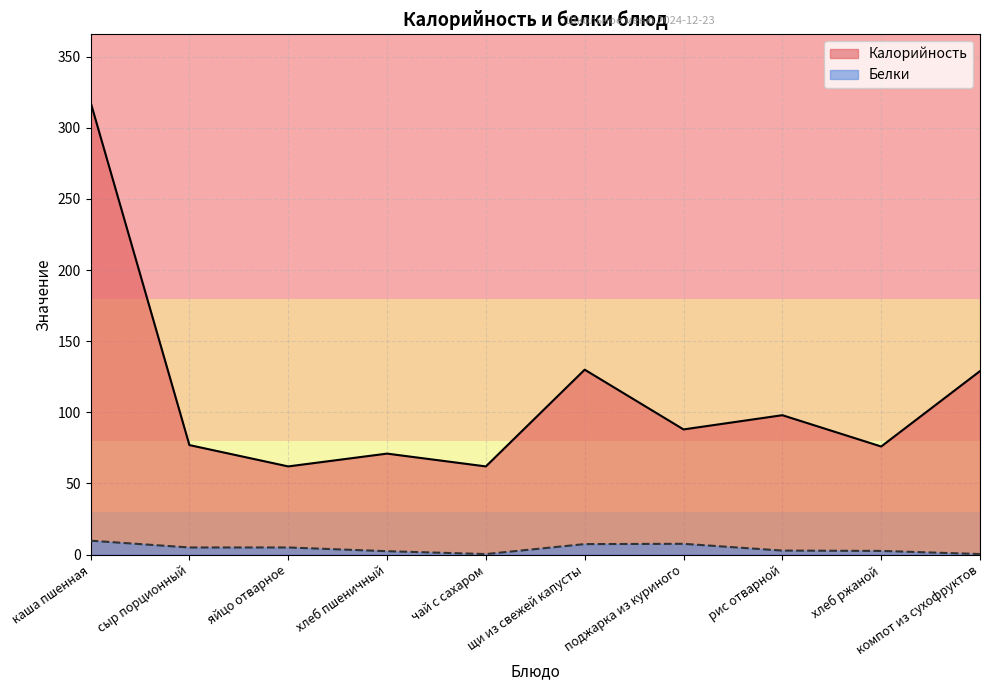

Reading right to left, list all the values displayed in this chart.

Калорийность: компот из сухофруктов=129.0	хлеб ржаной=76.0	рис отварной=98.0	поджарка из куриного=88.0	щи из свежей капусты=130.0	чай с сахаром=62.0	хлеб пшеничный=71.0	яйцо отварное=62.0	сыр порционный=77.0	каша пшенная=318.0
Белки: компот из сухофруктов=0.4	хлеб ржаной=2.6	рис отварной=2.8	поджарка из куриного=7.6	щи из свежей капусты=7.4	чай с сахаром=0.4	хлеб пшеничный=2.4	яйцо отварное=5.0	сыр порционный=5.0	каша пшенная=9.8